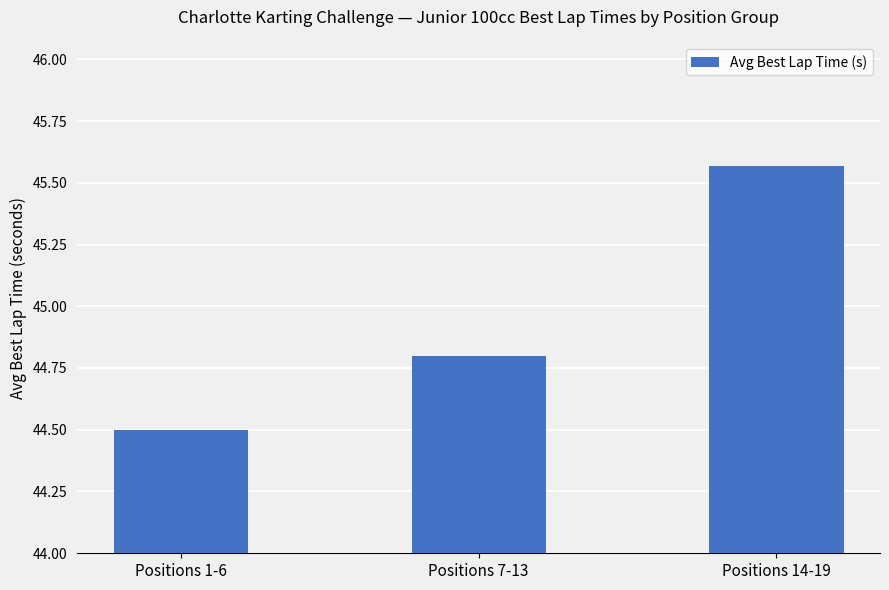

What is the change in value from Positions 7-13 to Positions 14-19?

+0.8